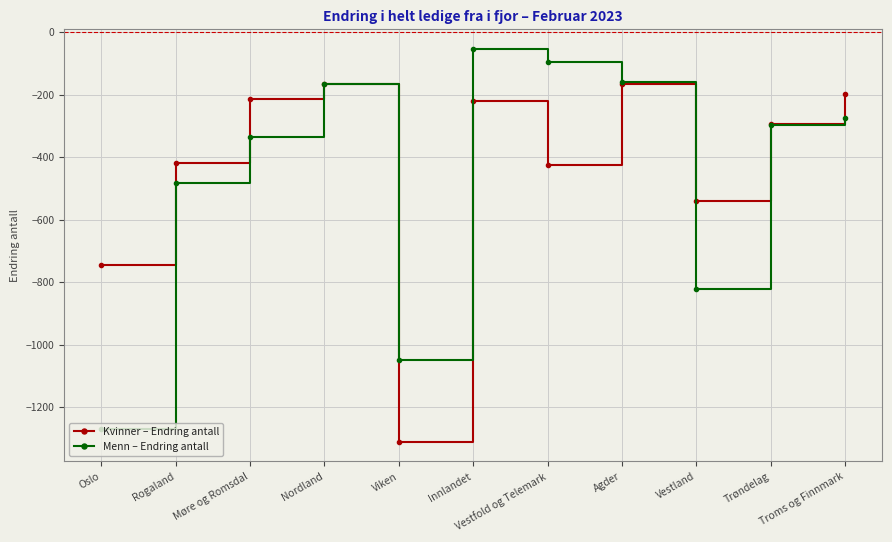

Between Vestfold og Telemark and Agder, which series saw the biggest shift?

Kvinner – Endring antall